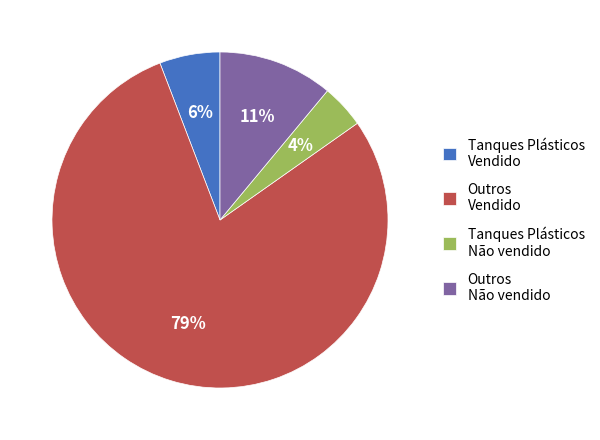

Rank the categories by value from highest to lowest.

Outros Vendido, Outros Não vendido, Tanques Plásticos Vendido, Tanques Plásticos Não vendido